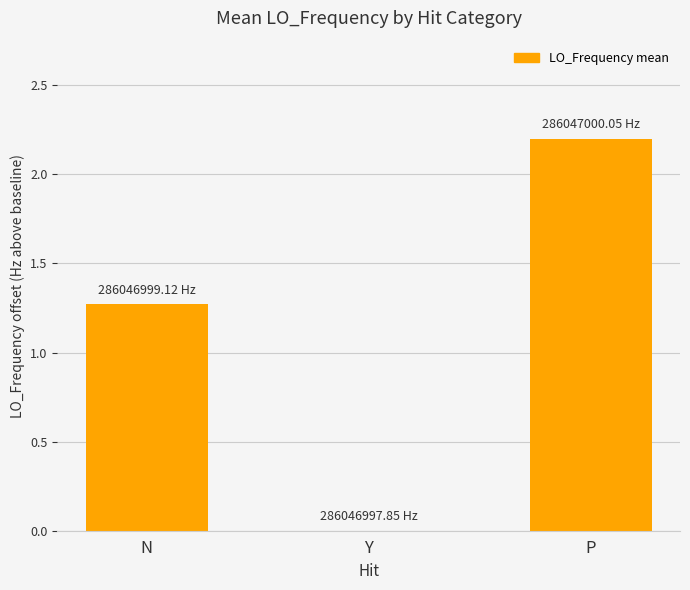

Which has a higher value, Y or P?

P